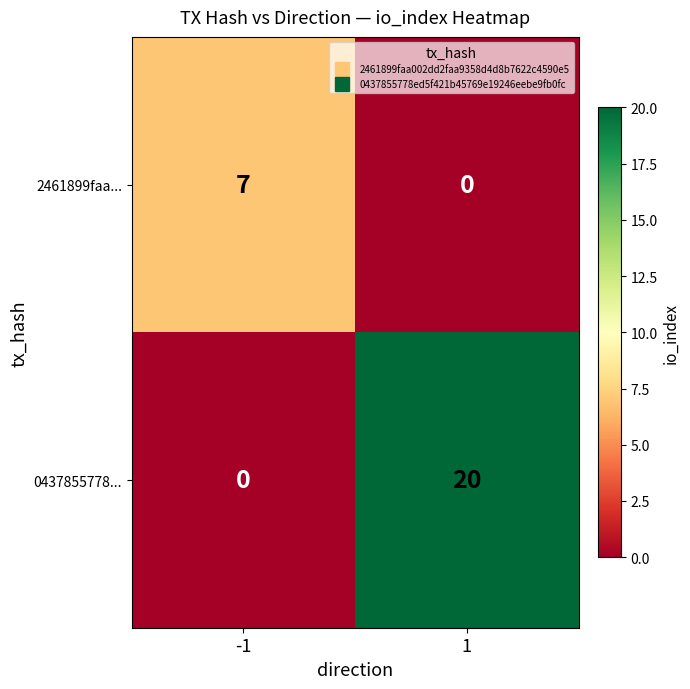

What is the maximum value shown in the chart?

20